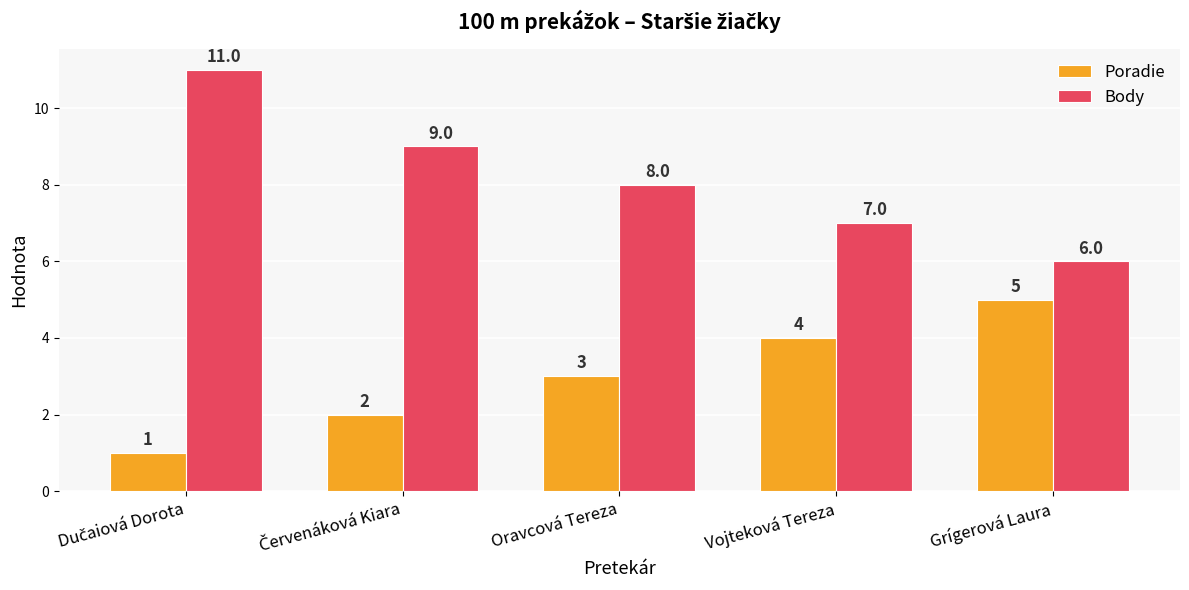

What are all the series names shown in the legend?

Poradie, Body